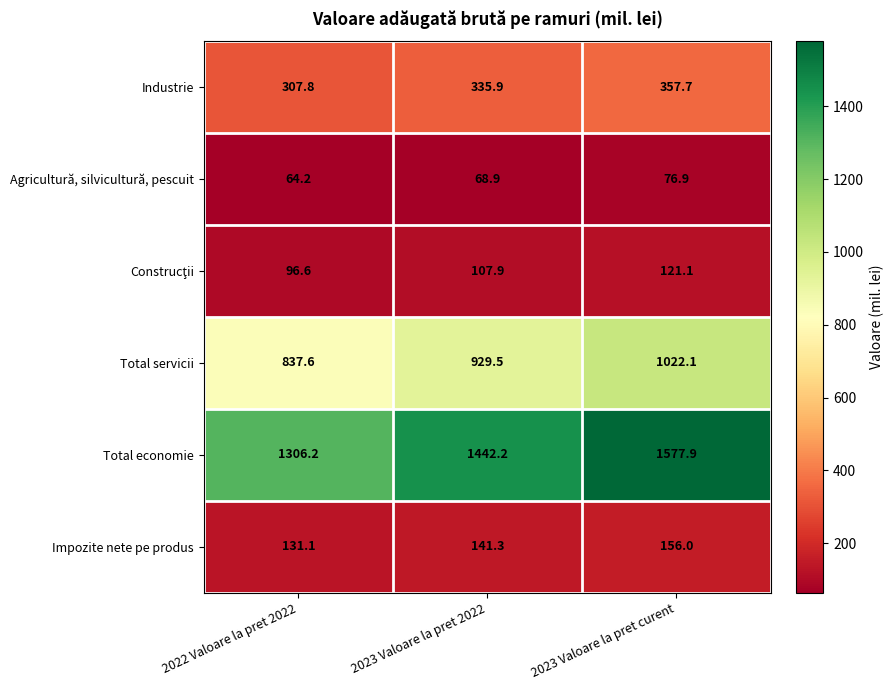

Rank the categories by Industrie value from highest to lowest.

2023 Valoare la pret curent, 2023 Valoare la pret 2022, 2022 Valoare la pret 2022